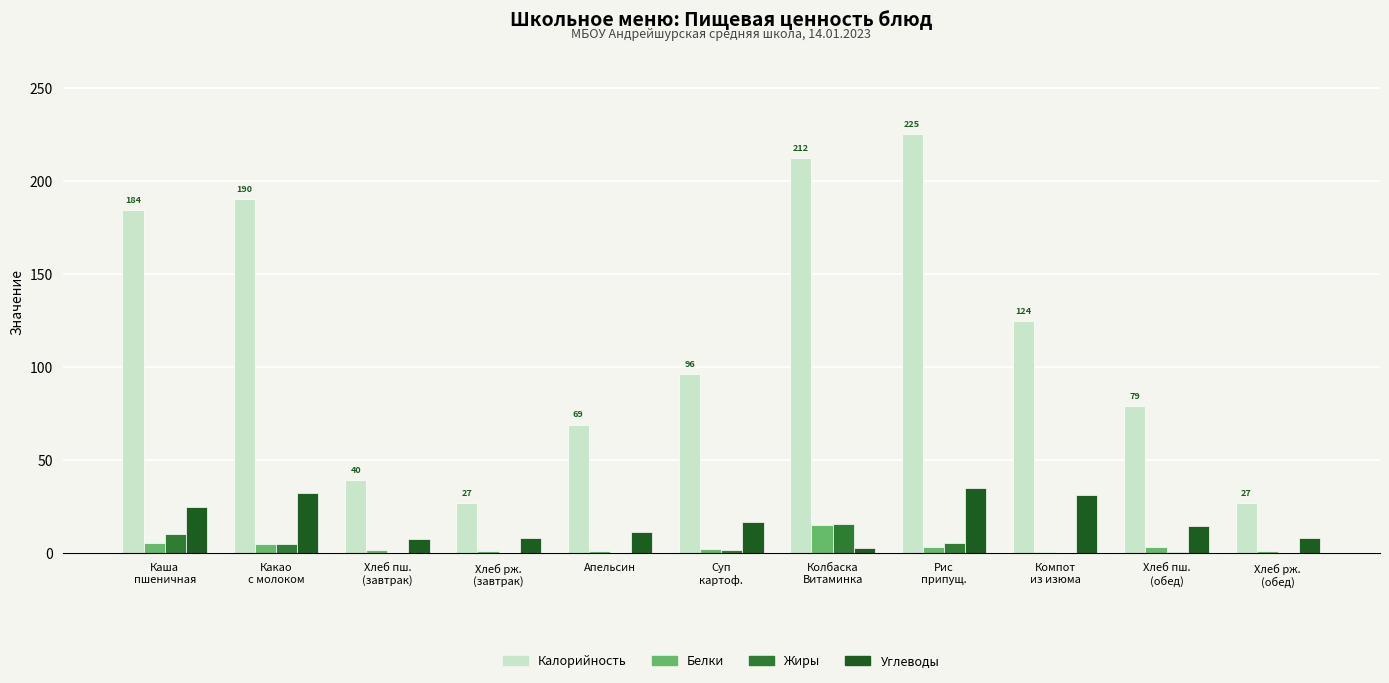

What is the maximum value shown in the chart?

225.0